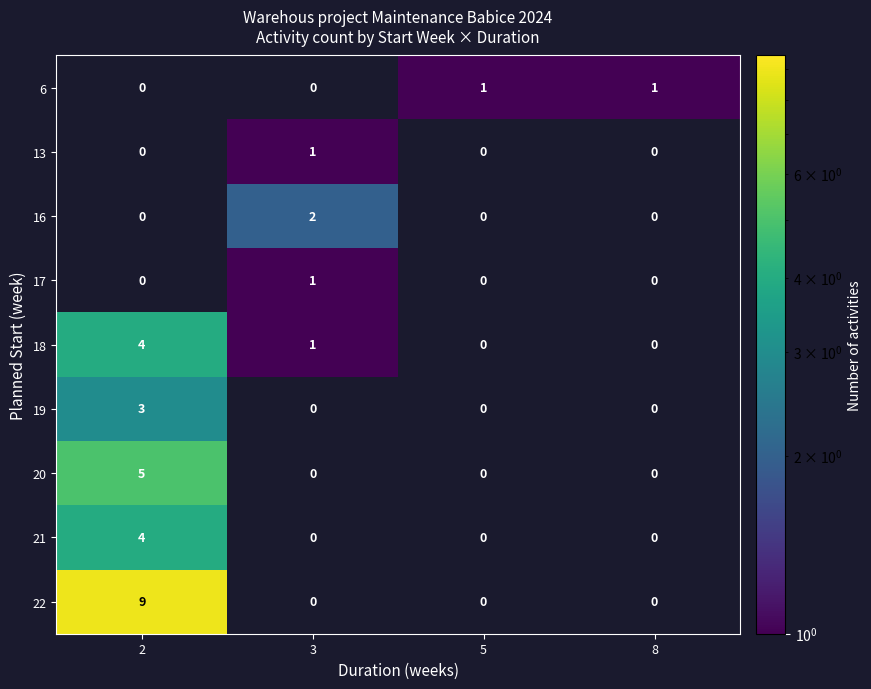

Which series changed the most between 2 and 5?

22